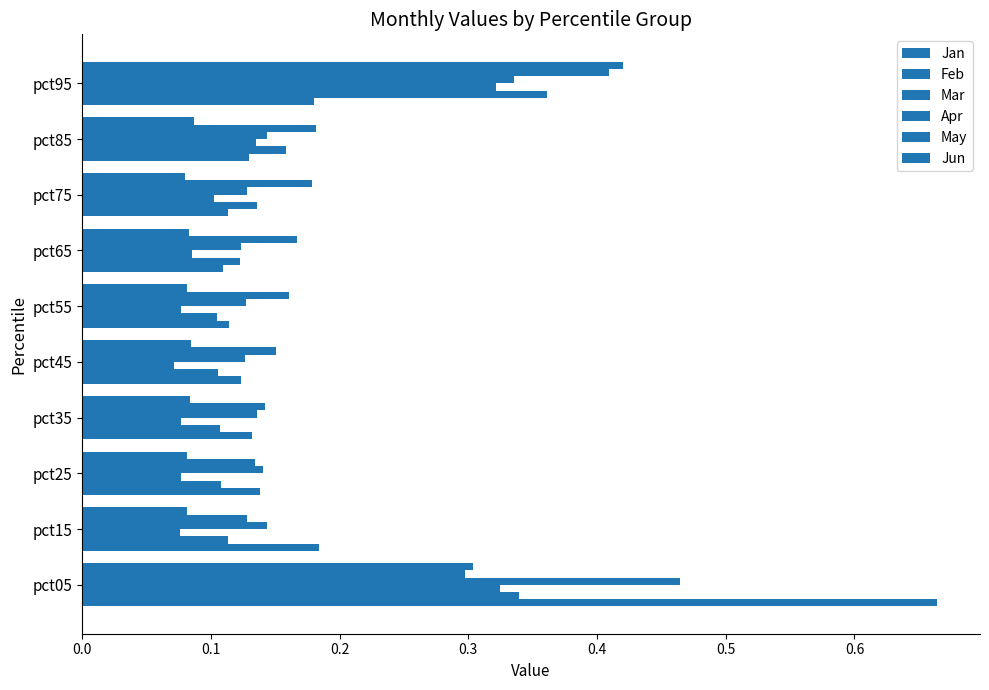

How many categories are shown in the chart?

10